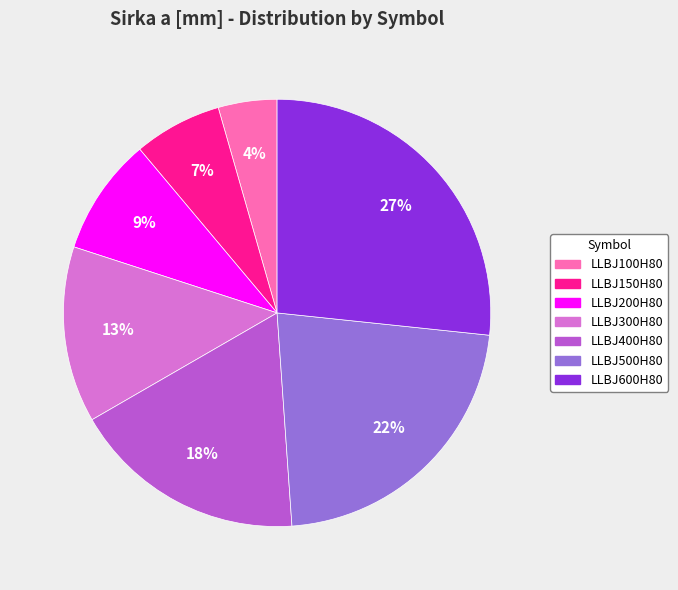

To the nearest percent, what is the combined percentage of LLBJ100H80 and LLBJ150H80?

11%